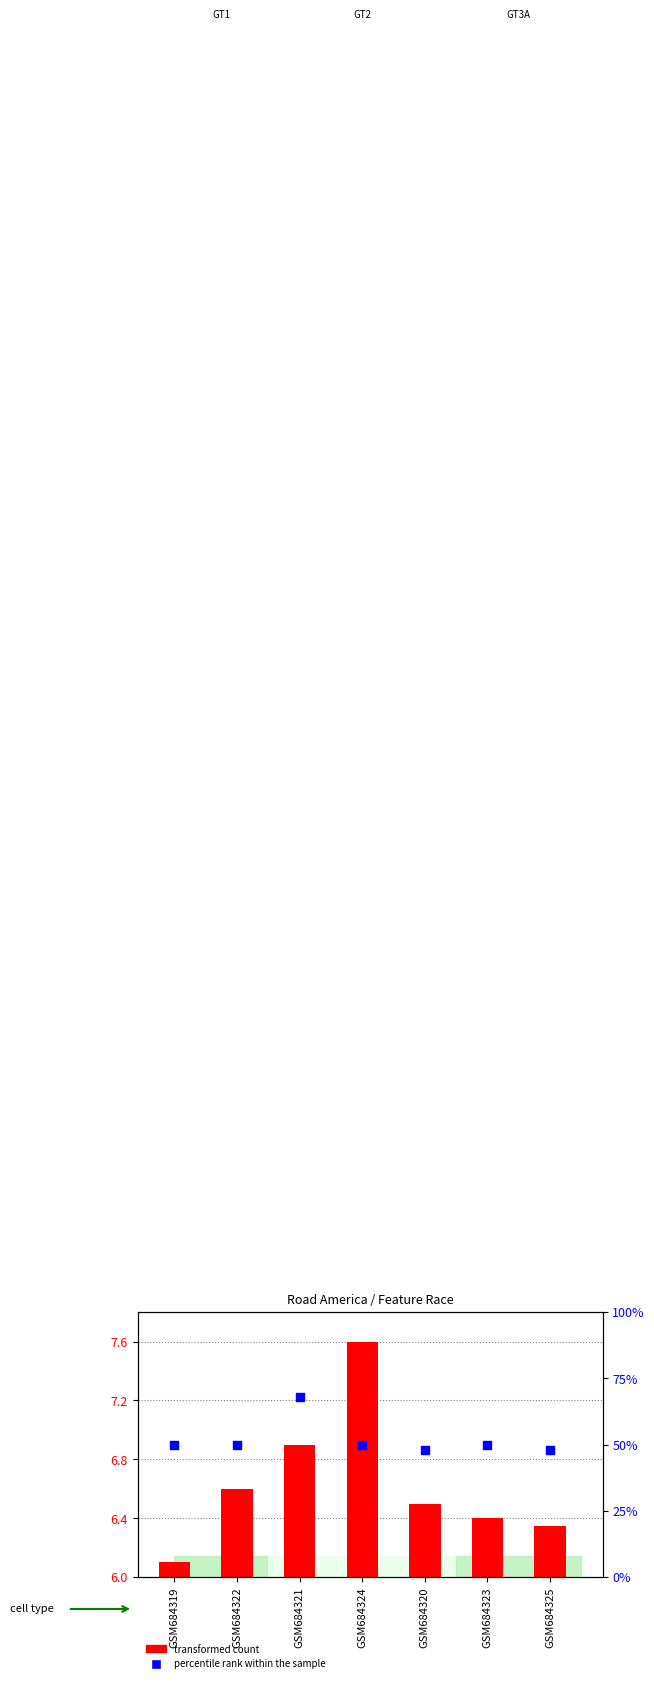

What are all the series names shown in the legend?

transformed count, percentile rank within the sample